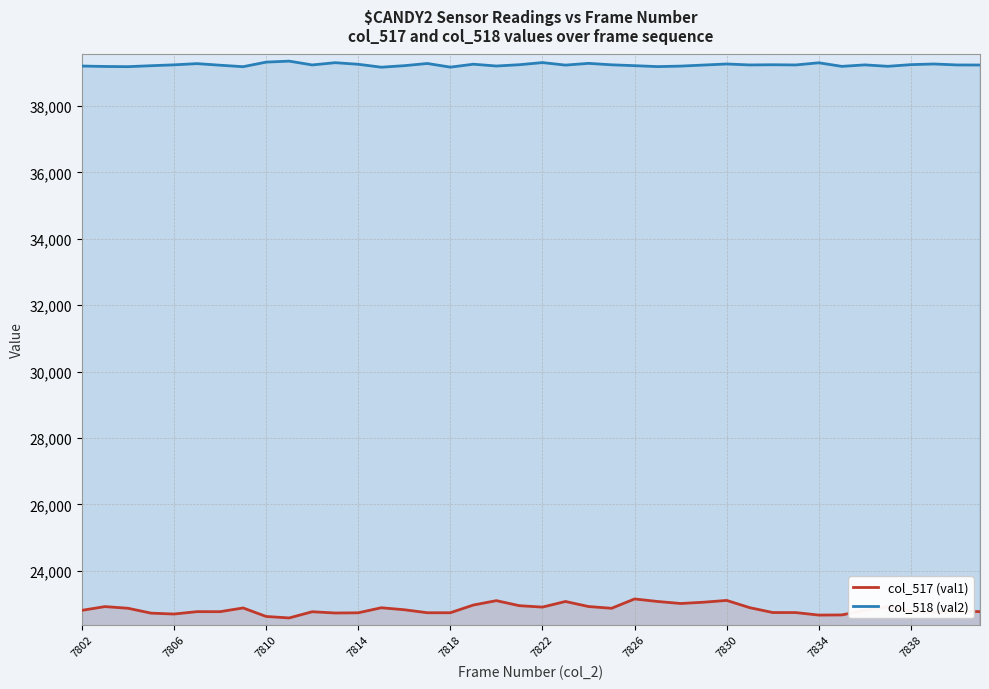

True or false: col_517 (val1) has more than 1 interior local peaks.

True